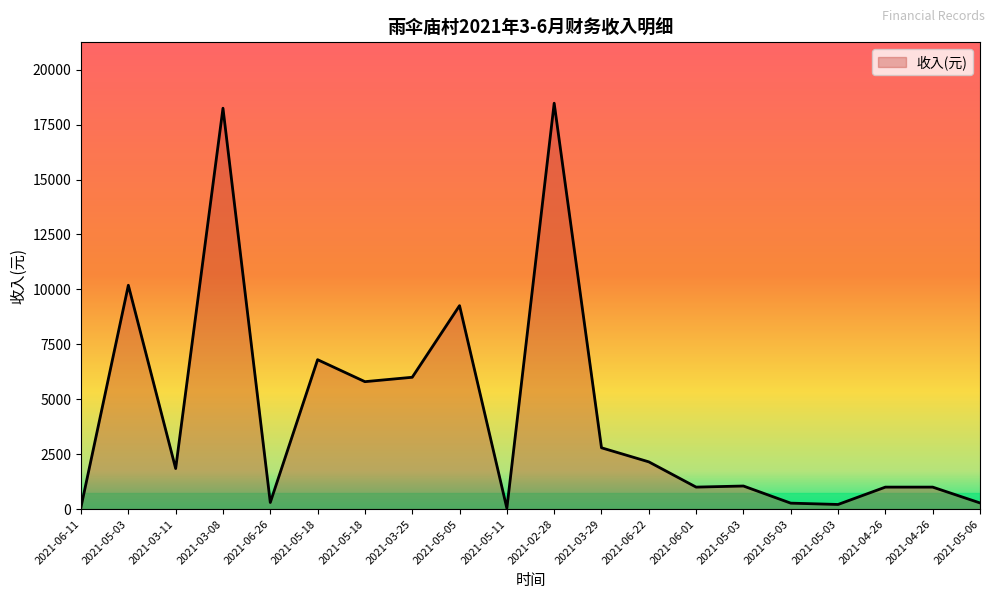

What is the sum of all values?

86800.5